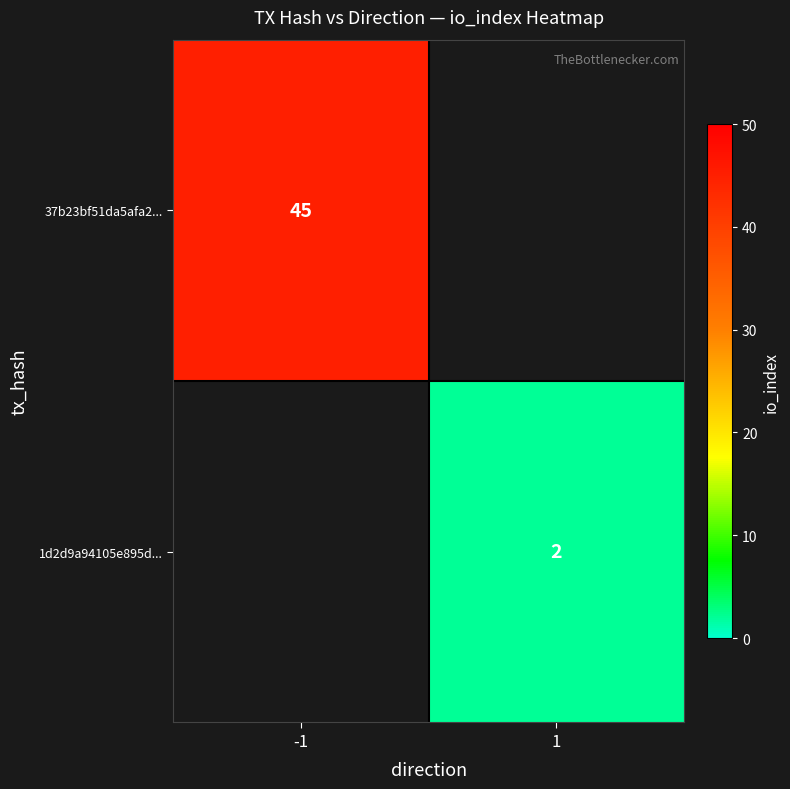

True or false: 1d2d9a94105e895d... has a value of 2 at 1.

True